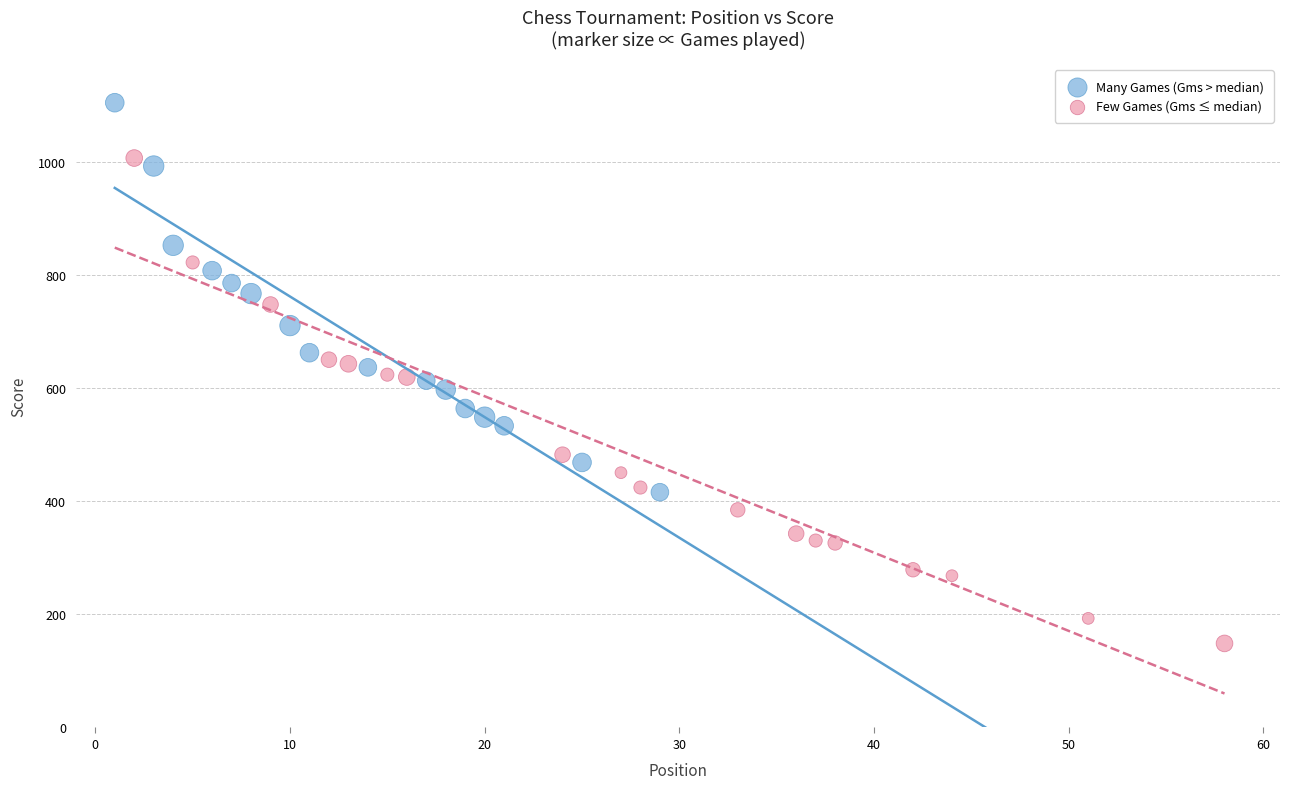

Which series contains the highest Y value?

Many Games (Gms > median)